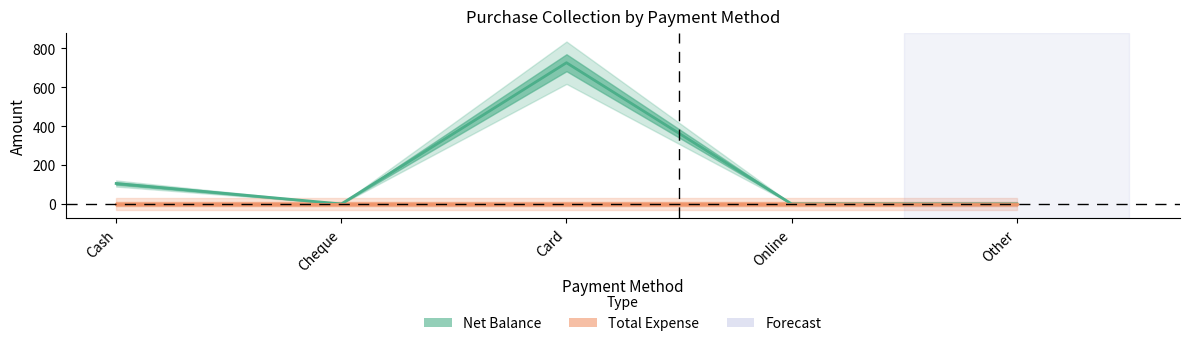

True or false: Net Balance and Total Expense cross at least once.

False